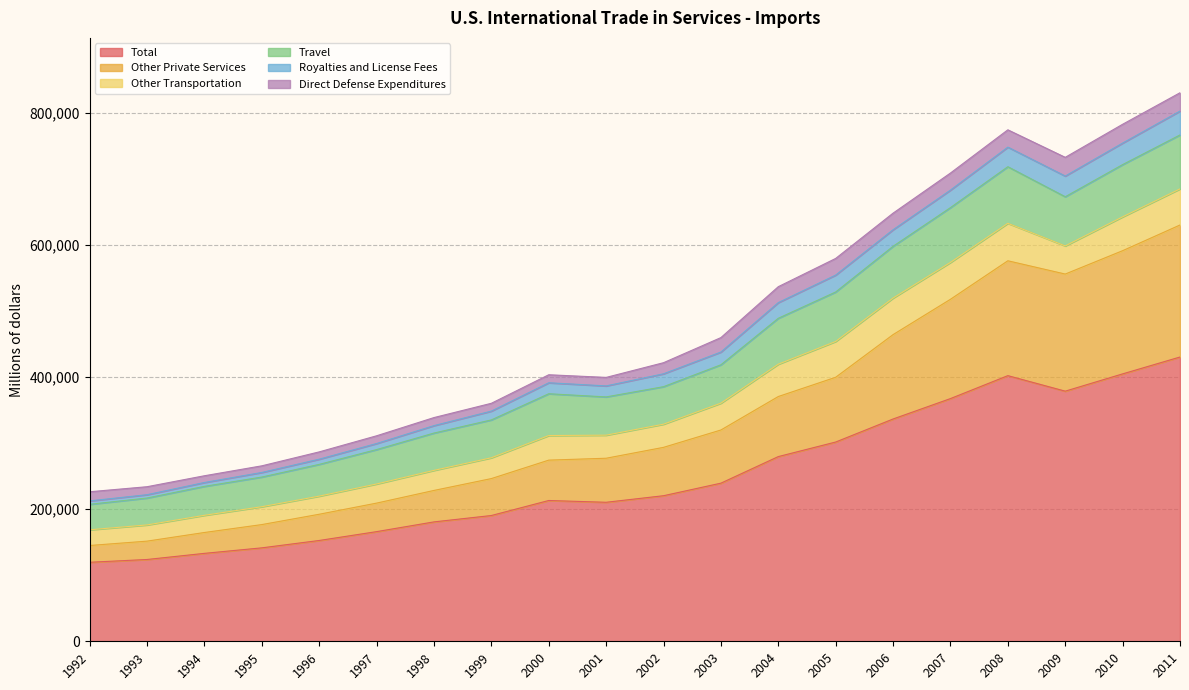

Is the value of Other Private Services at 2001 greater than the value of Total at 2001?

Yes